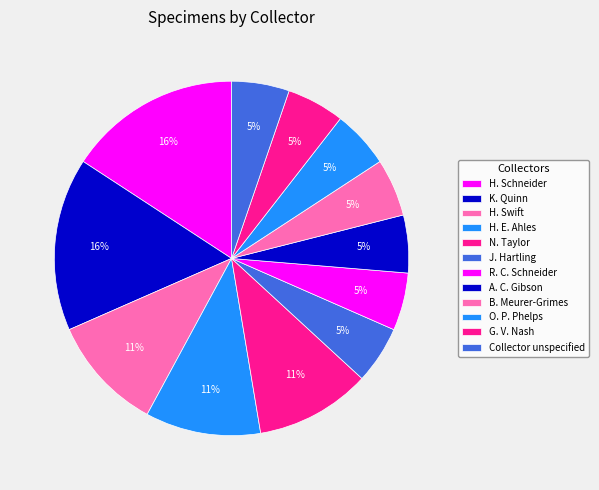

What percentage do A. C. Gibson and R. C. Schneider together represent?

10.5%